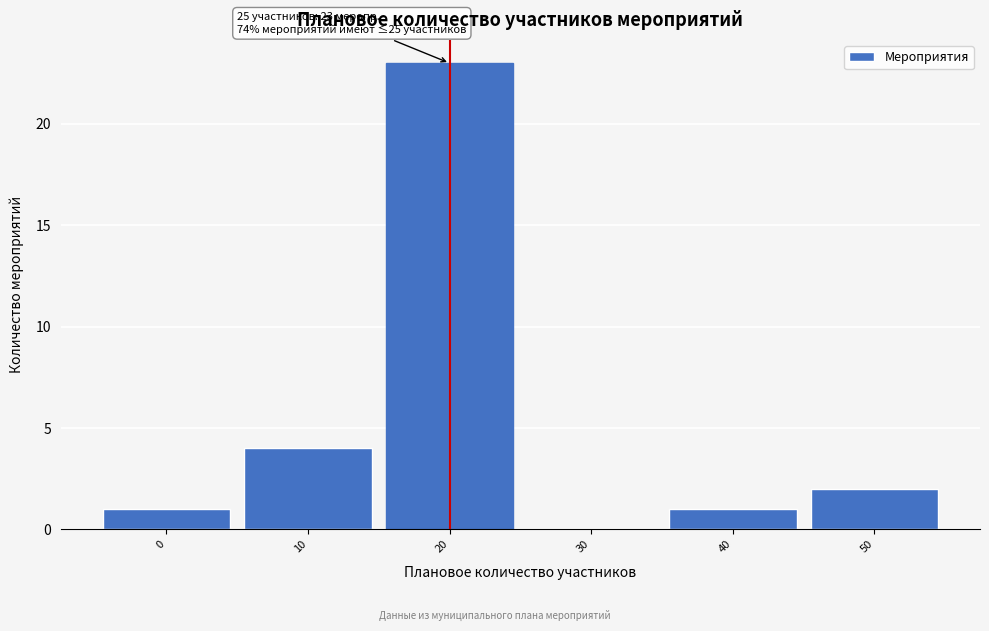

Reading left to right, what are all the values shown in this chart?

0=1	10=4	20=23	30=0	40=1	50=2